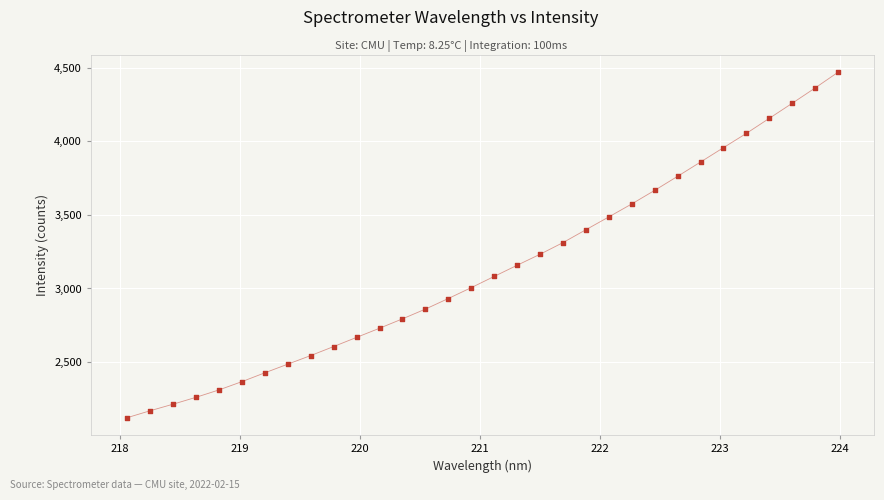

What is the range of X values (max minus min)?

5.9